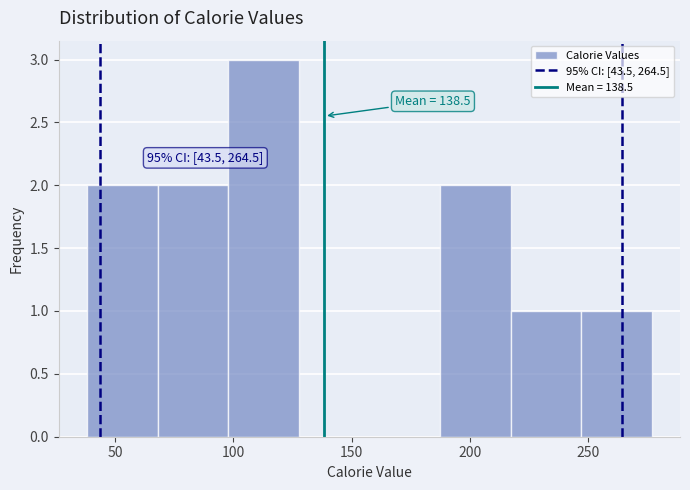

Over which range of the x-axis is the bar tallest?

100 to 130